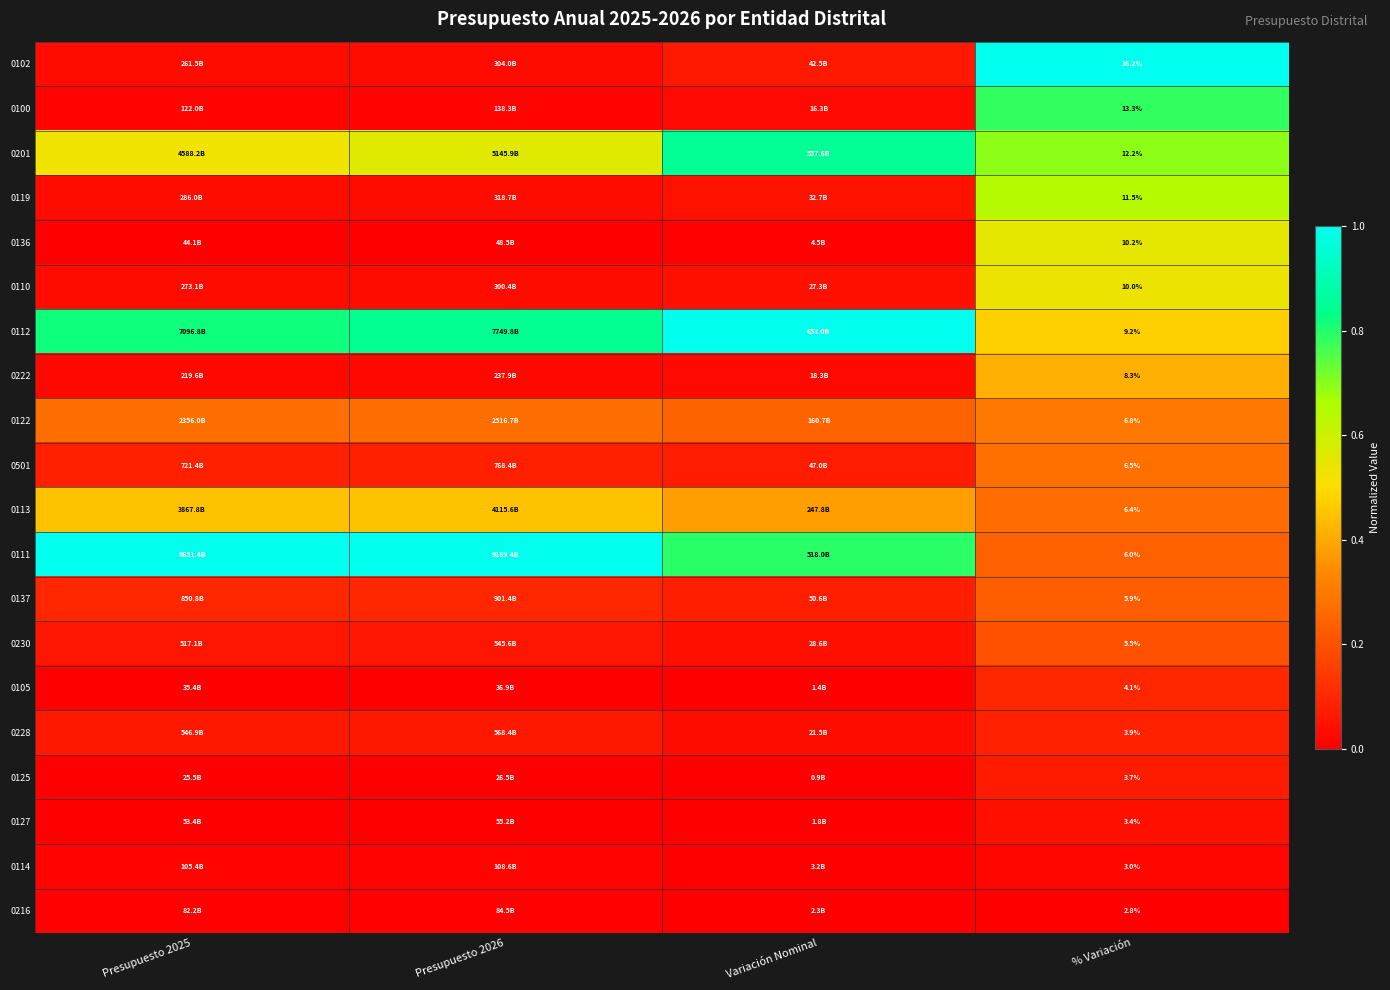

What is the total value across all series at Presupuesto 2026?

3.6